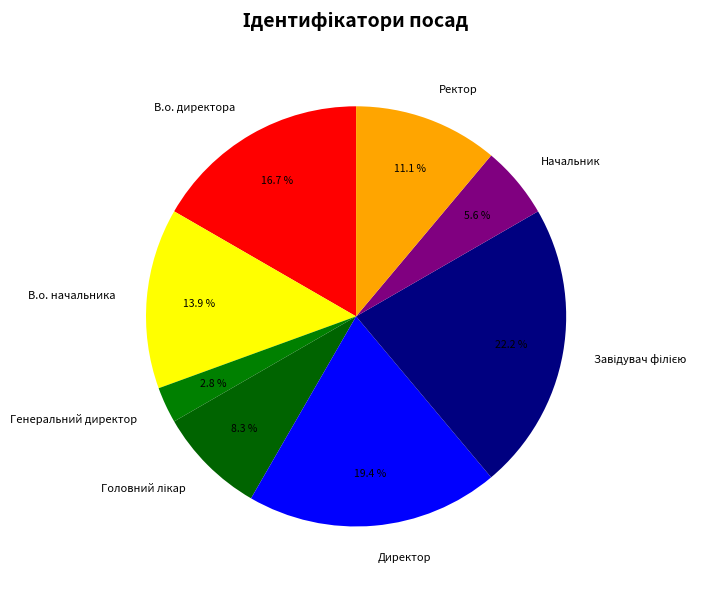

Which category has the smallest portion of the pie?

Генеральний директор